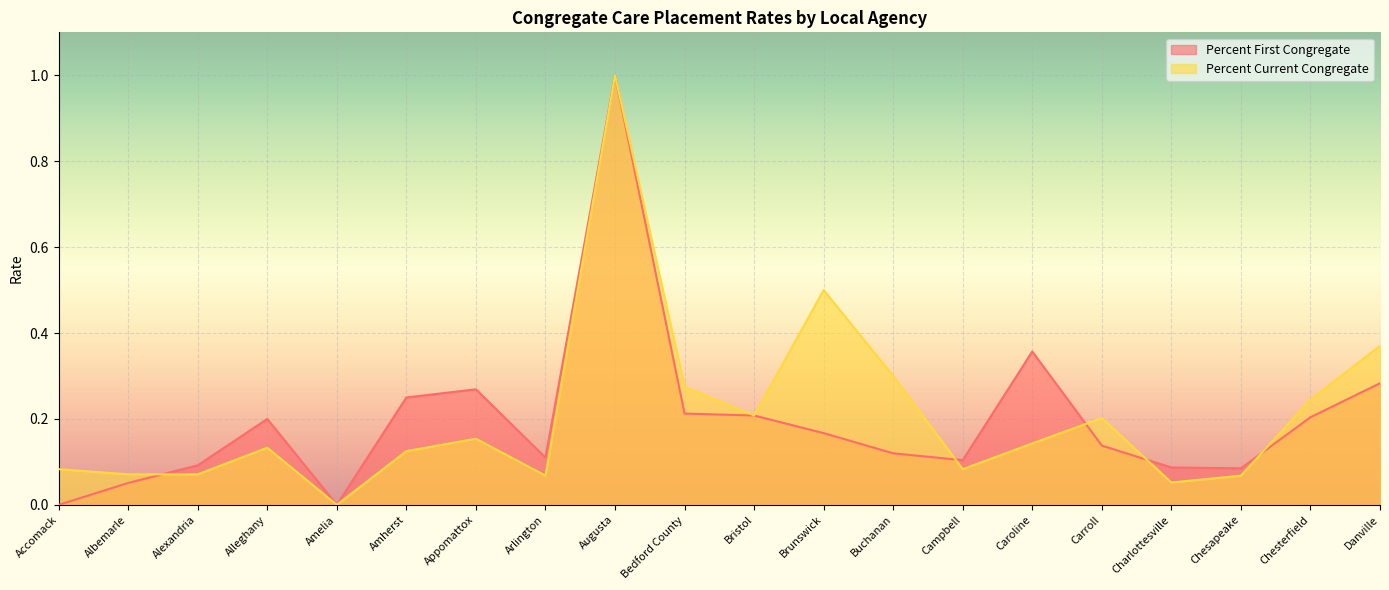

Where is the first local minimum for Percent Current Congregate?

Amelia